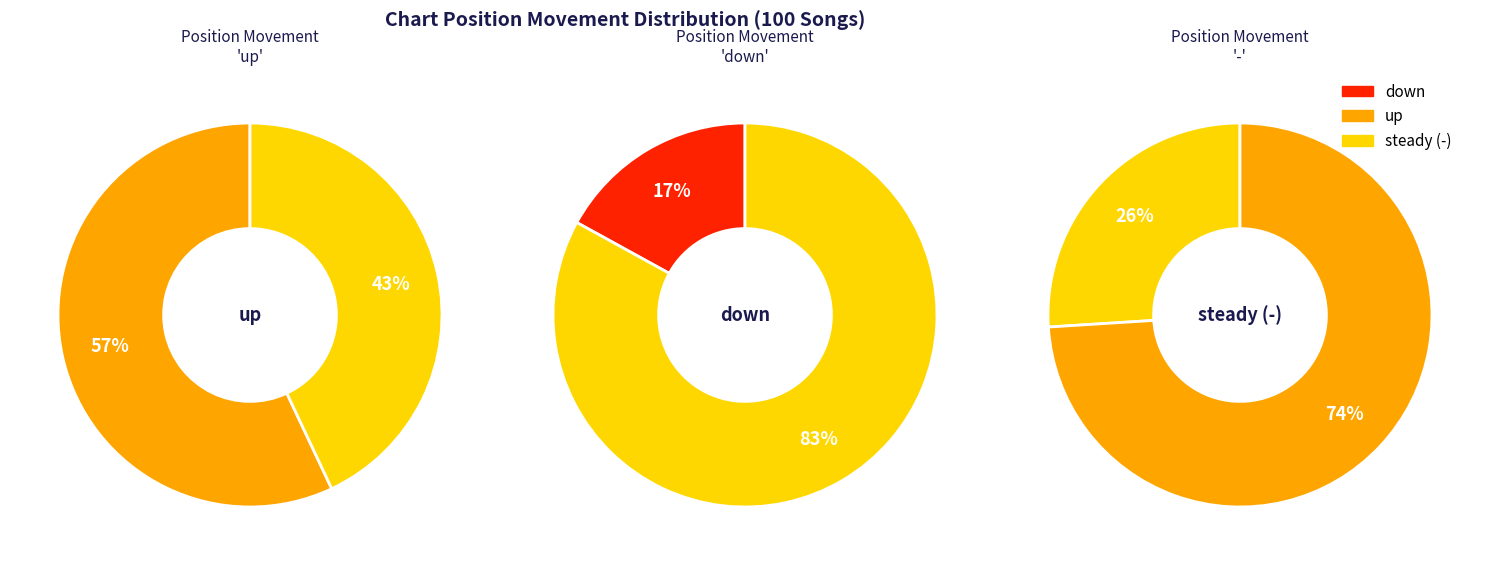

What is the change in value from up to -?

-31